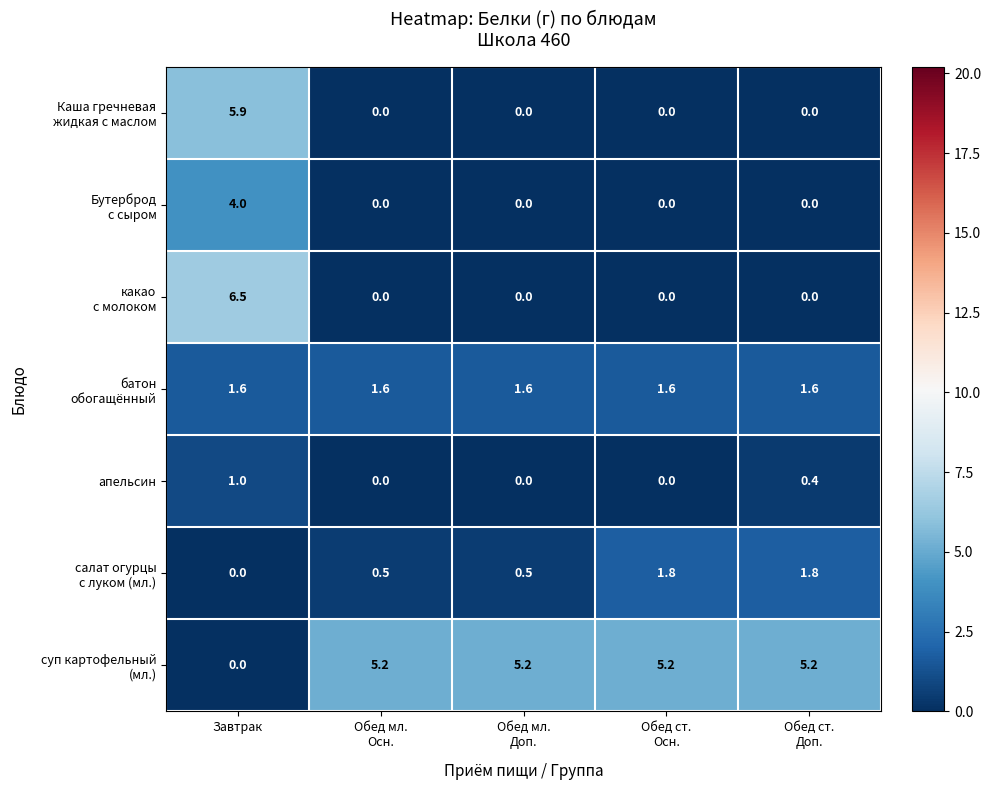

At how many categories does at least one series exceed 0?

5